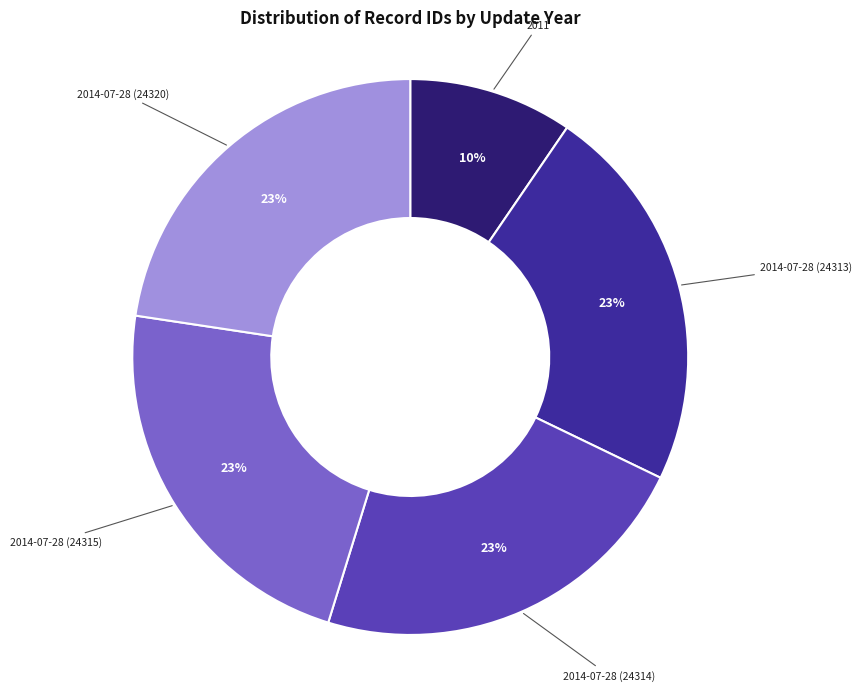

To the nearest percent, what is the combined percentage of 2014-07-28 (24320) and 2014-07-28 (24315)?

45%